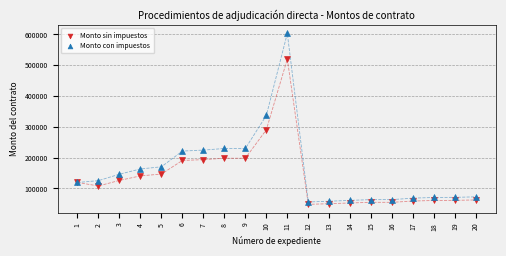

Which series reaches the minimum Y coordinate?

Monto sin impuestos